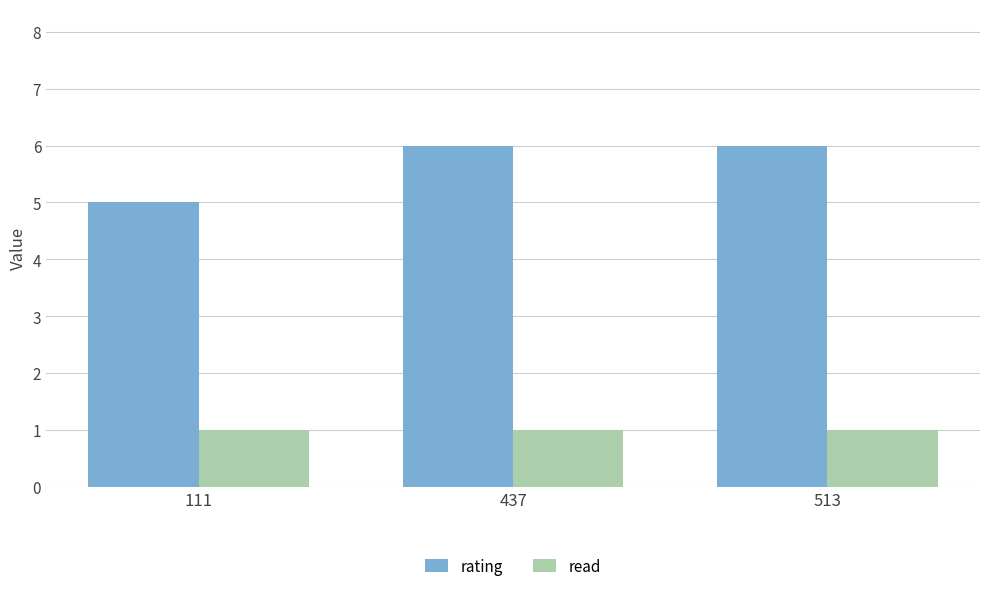

What is the total value across all series at 513?

7